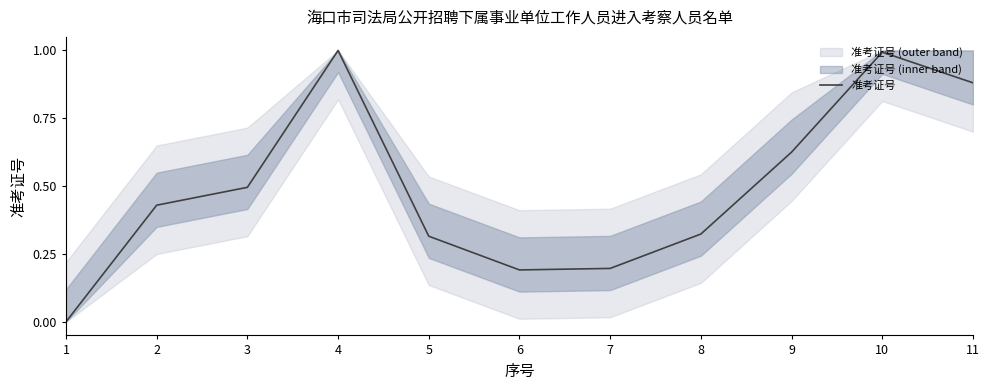

Where is the first local minimum?

6